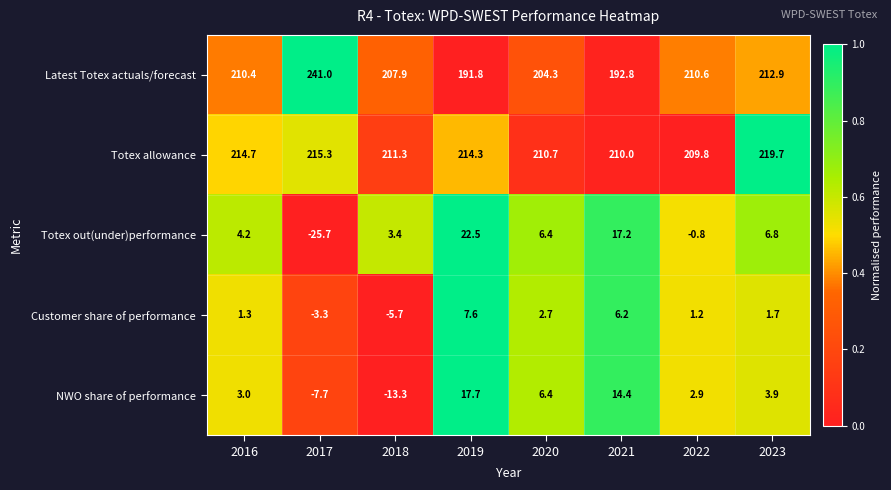

Rank the series by their maximum value, from highest to lowest.

Latest Totex actuals/forecast, Totex allowance, Totex out(under)performance, NWO share of performance, Customer share of performance